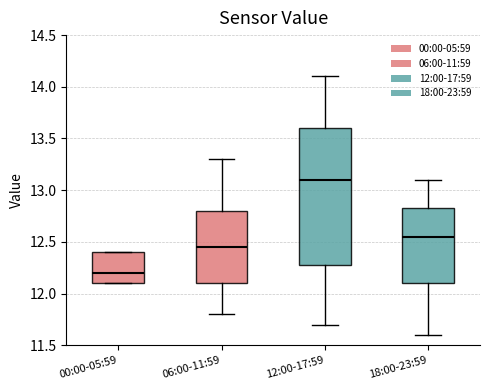

Reading left to right, transcribe this box plot: for each box, give where its median line is, the range the box spans, and where its two whiskers end, as read against the y-axis. The values are not printed on the chart, so give them approximately, as read against the axis.

00:00-05:59: median 12.20, box 12.10 to 12.40, whiskers 12.10 to 12.40
06:00-11:59: median 12.45, box 12.10 to 12.80, whiskers 11.80 to 13.30
12:00-17:59: median 13.10, box 12.30 to 13.60, whiskers 11.70 to 14.10
18:00-23:59: median 12.55, box 12.10 to 12.85, whiskers 11.60 to 13.10